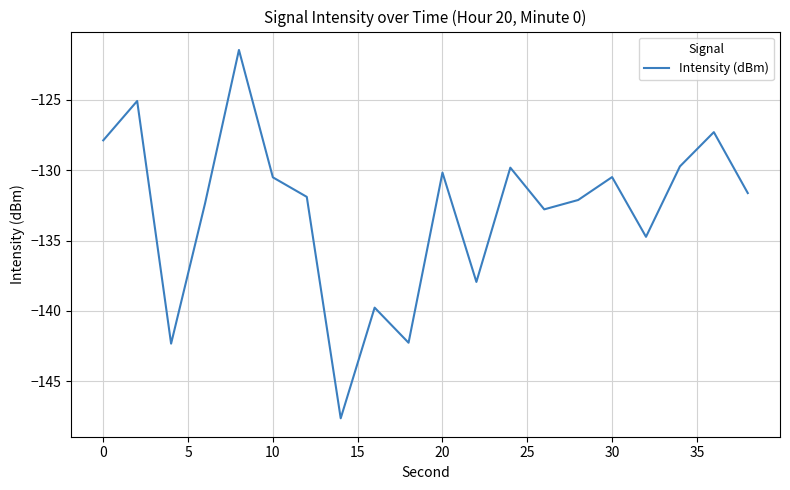

What is the sum of all values?

-2658.0